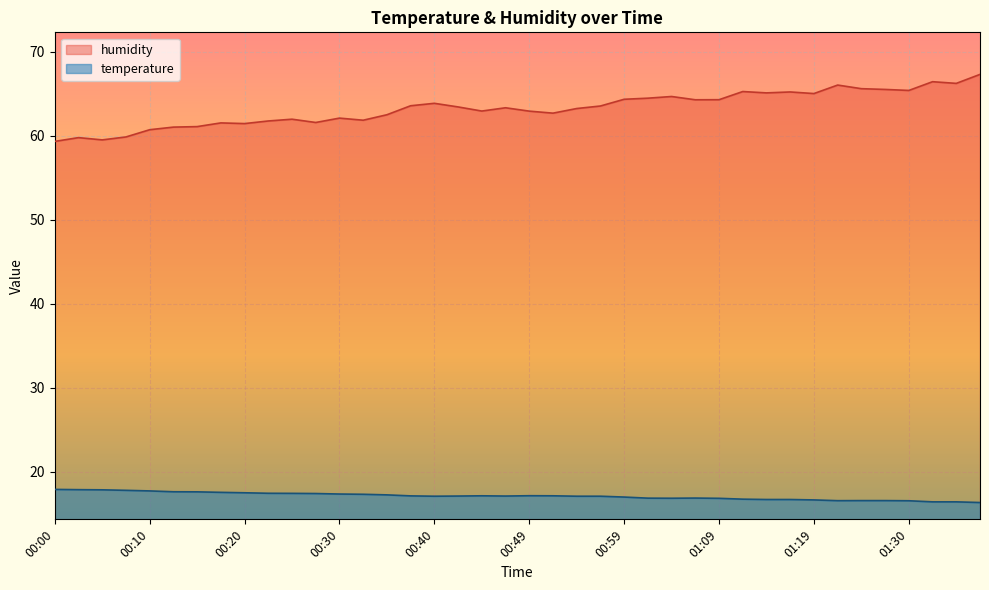

What is the difference between the temperature values at 00:27 and 01:17?

0.7